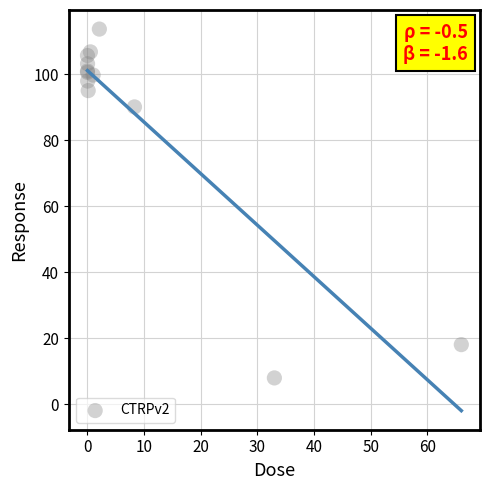

What Y value in the scatter plot is closest to 60?

90.0